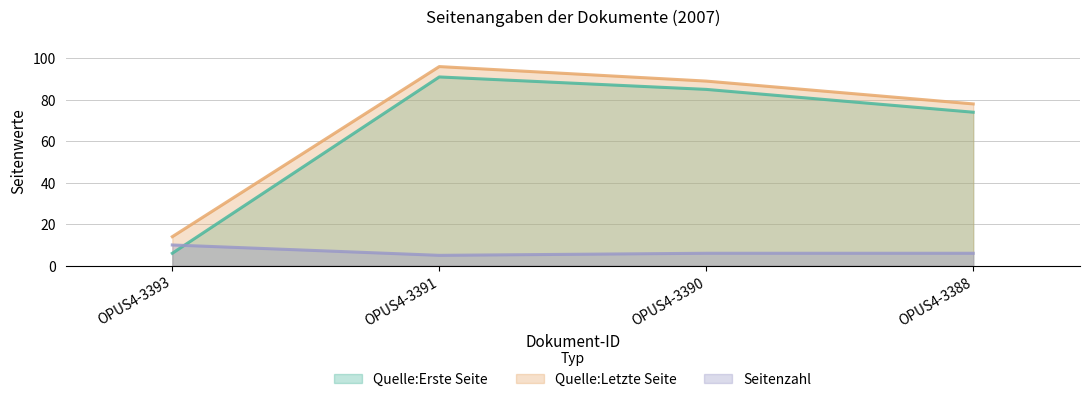

How many interior local peaks does the Quelle:Erste Seite series have?

1